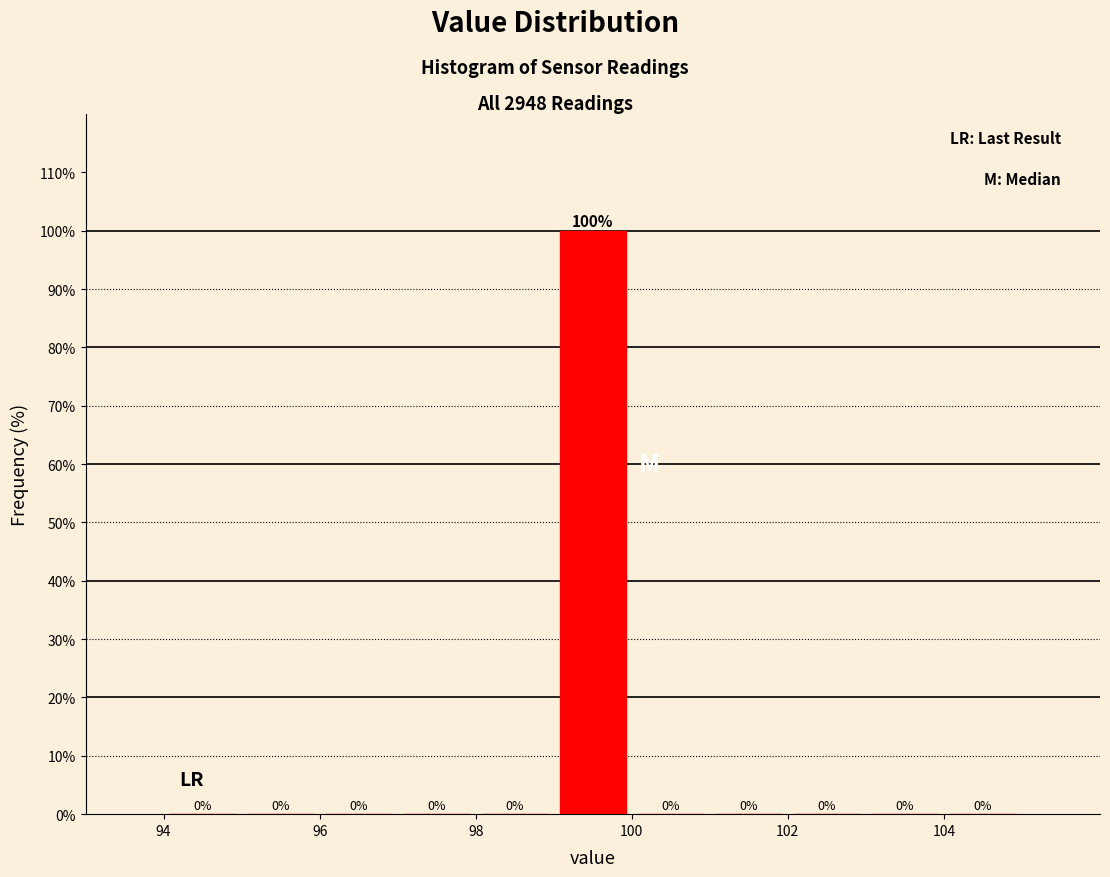

Which range on the x-axis has the tallest bar?

99 to 100